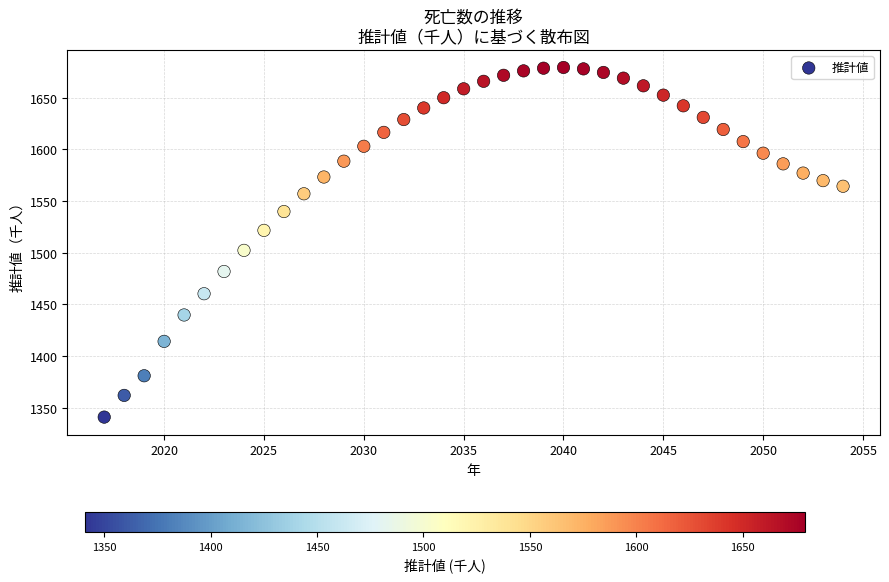

What Y value in the scatter plot is closest to 1510?

1502.3